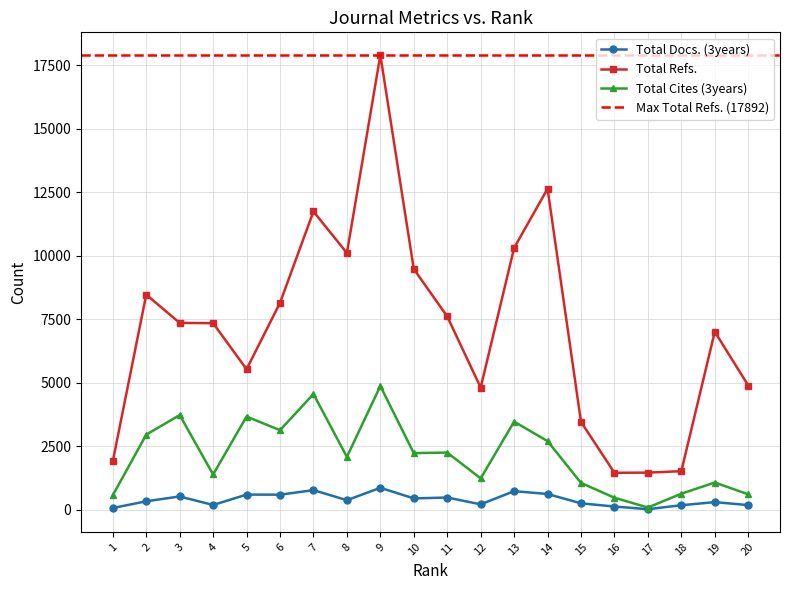

Which series changed the most between 7 and 14?

Total Cites (3years)